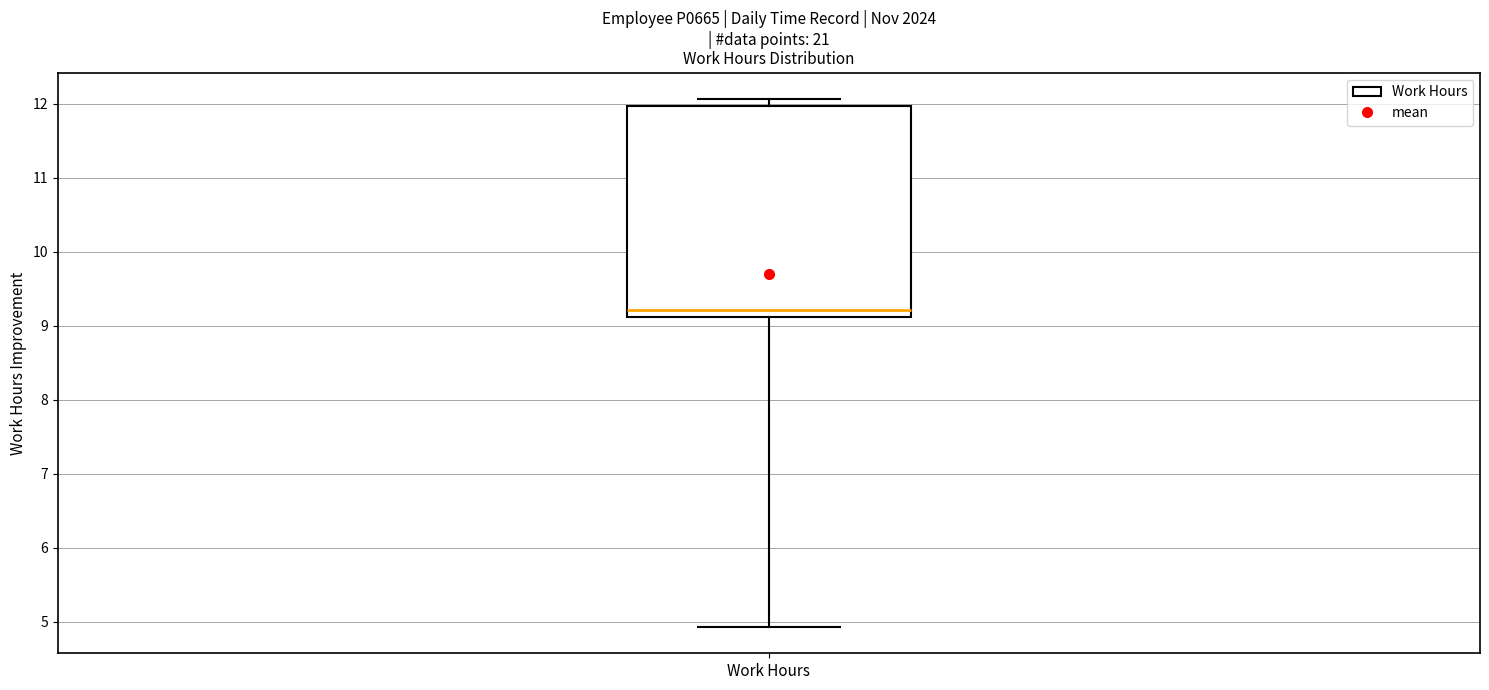

Where does the lower whisker of the box for Work Hours end on the y-axis? The values are not printed on the chart, so give them approximately, as read against the axis.

4.9